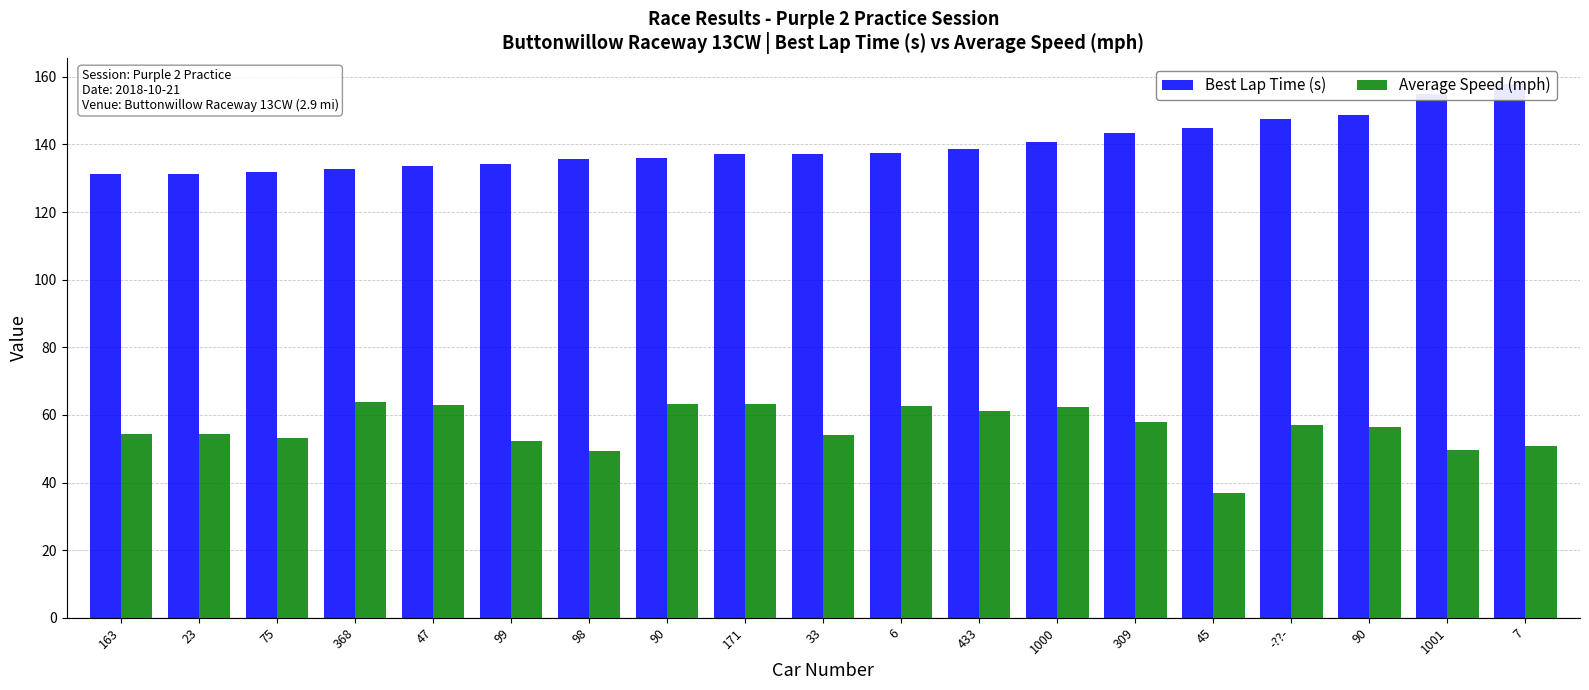

What is the value of the Best Lap Time (s) bar at the 18th from the left?

154.8